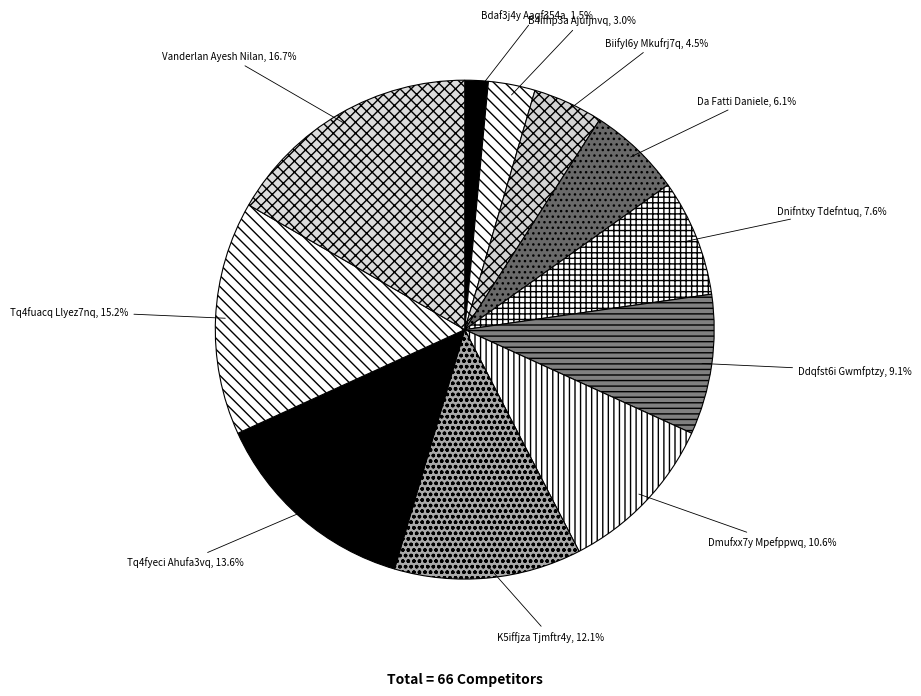

True or false: B4ifhp3a Ajufjnvq accounts for 3% of the total.

True